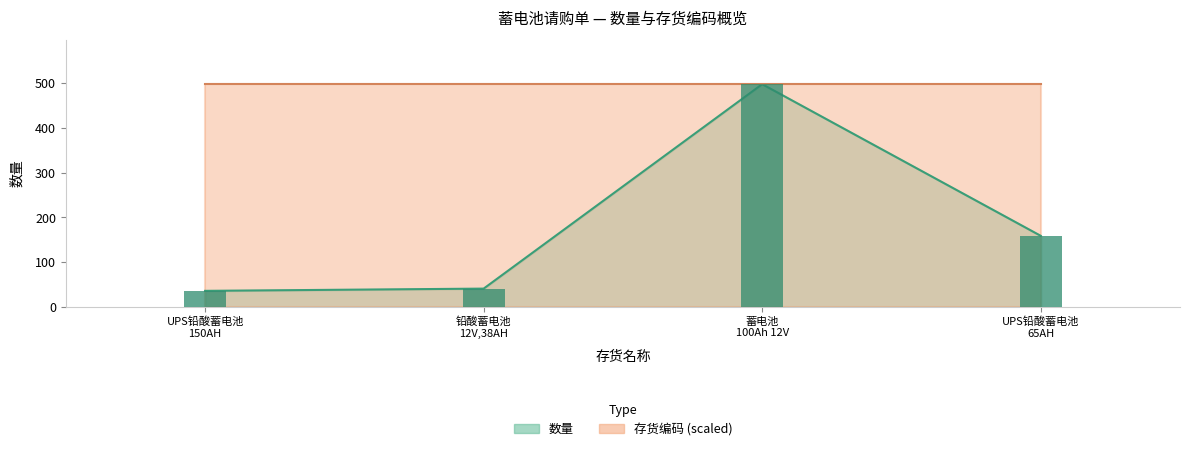

Reading right to left, extract all data points from this chart.

存货编码: 498.0	498.0	498.0	498.0
数量: 159.0	498.0	41.0	36.0